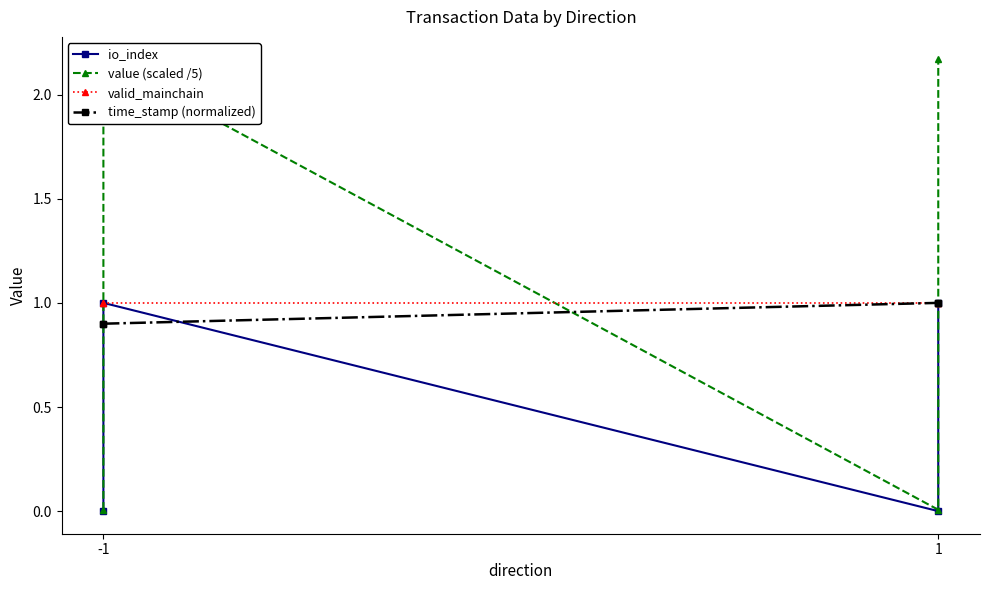

At which label is io_index closest to 0?

-1